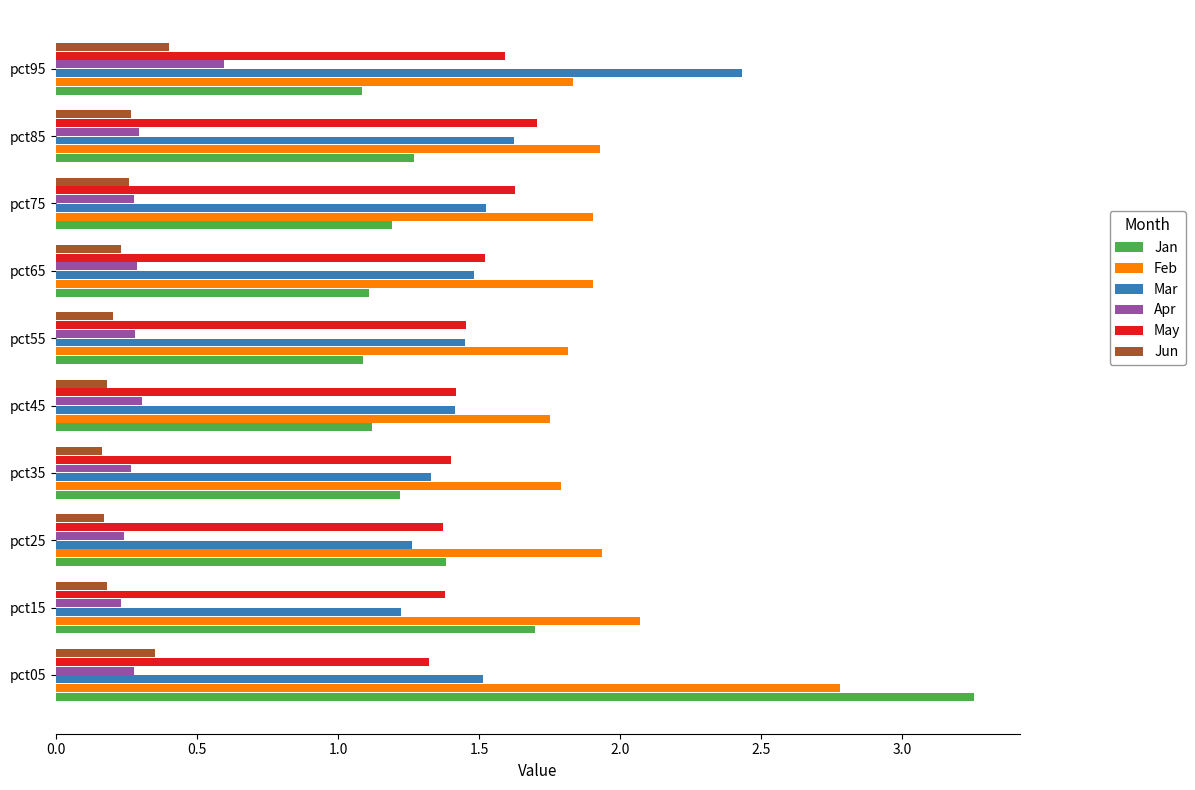

Count the Apr values in the range 0 to 1.

10